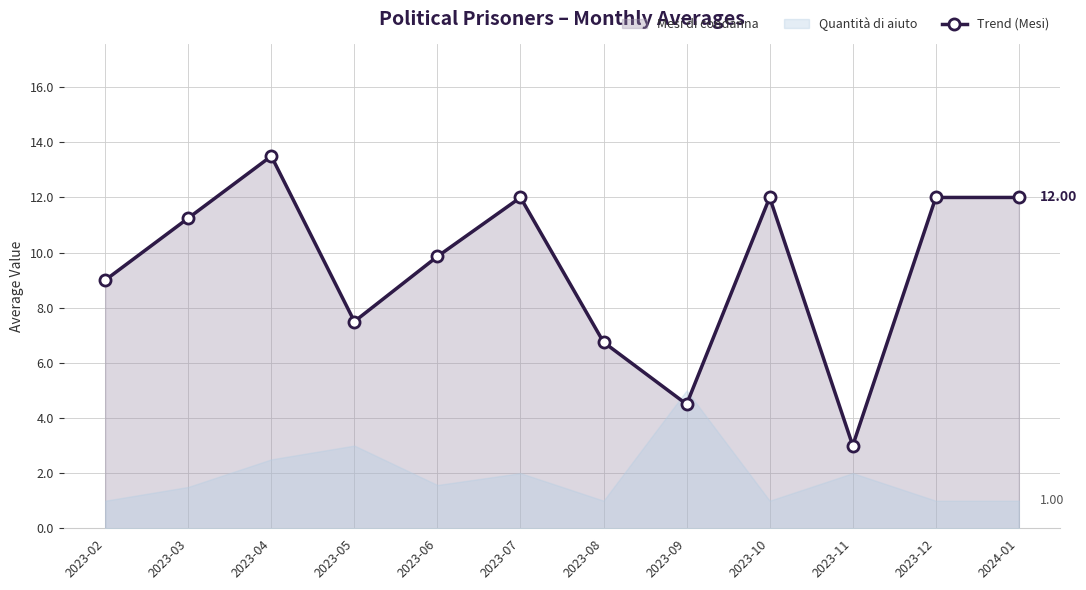

How many data points are less than 11?

6